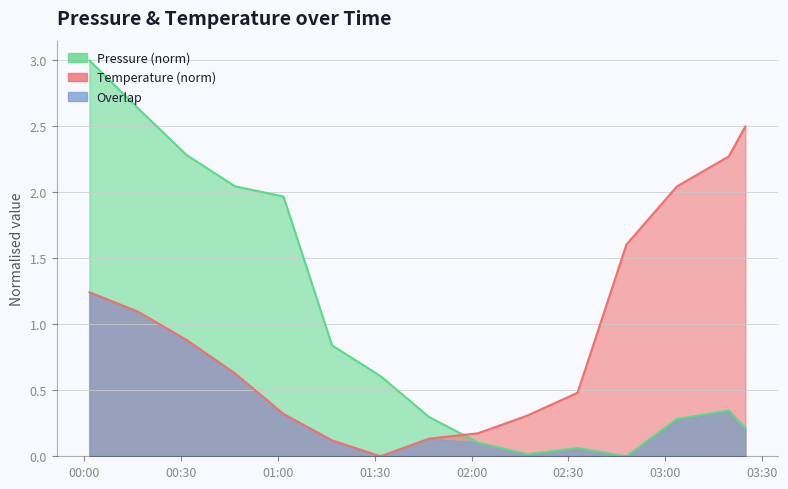

Rank the categories by pressure value from lowest to highest.

2023-03-23T02:47:58, 2023-03-23T02:17:10, 2023-03-23T02:32:50, 2023-03-23T02:01:55, 2023-03-23T03:24:49, 2023-03-23T03:03:38, 2023-03-23T01:46:48, 2023-03-23T03:19:42, 2023-03-23T01:31:47, 2023-03-23T01:16:46, 2023-03-23T01:01:43, 2023-03-23T00:46:41, 2023-03-23T00:31:40, 2023-03-23T00:16:37, 2023-03-23T00:01:36